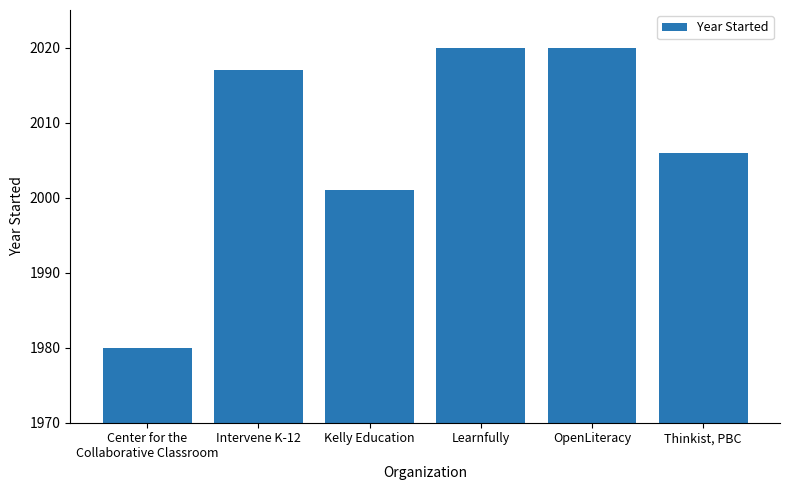

What is the approximate value at Intervene K-12, to the nearest 10?

2020